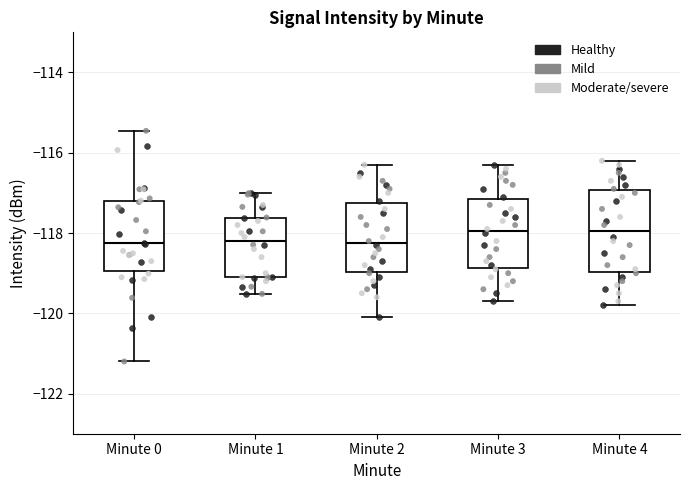

Where does the median line of the box for Minute 0 sit on the y-axis? The values are not printed on the chart, so give them approximately, as read against the axis.

-118.2